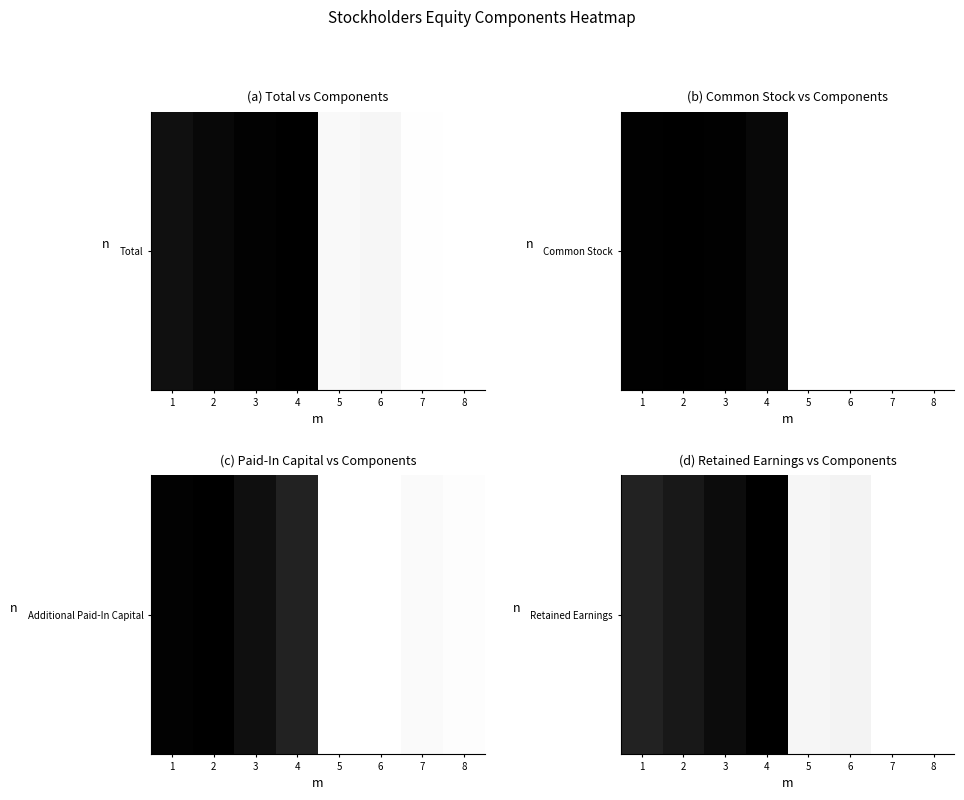

At which category does the chart reach its minimum across all series?

7